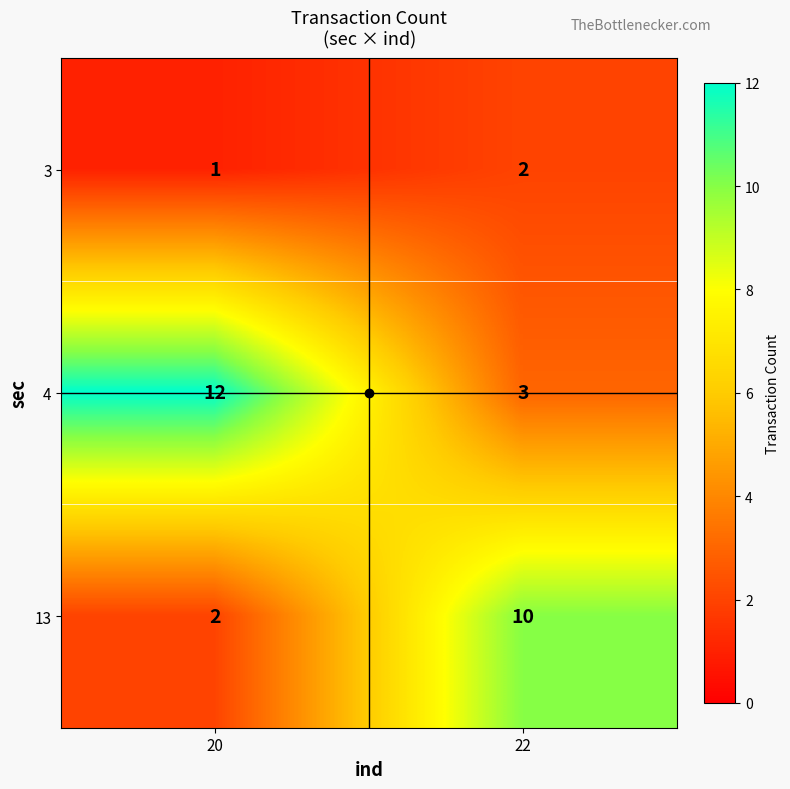

The value of 3 at 22 is 1. True or false?

False